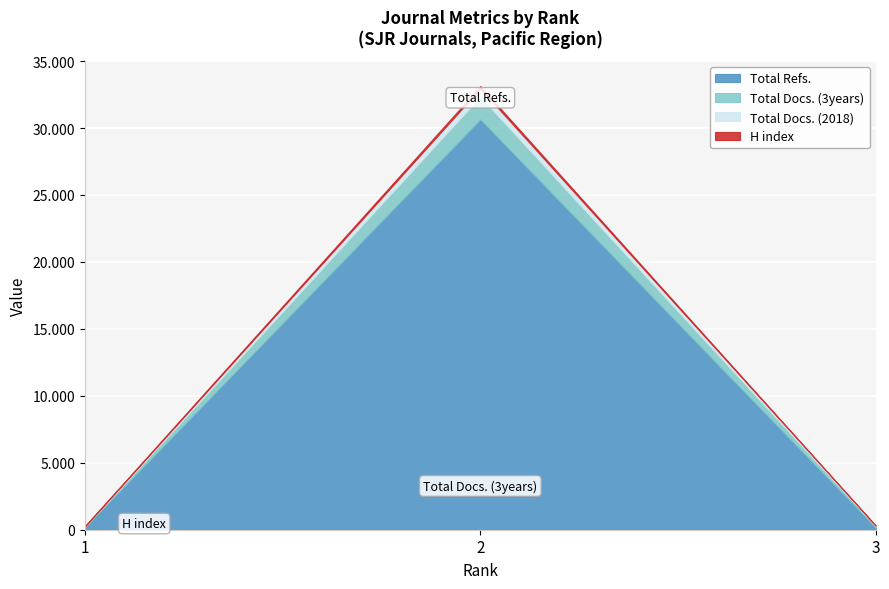

What is the sum of all H index values?

221